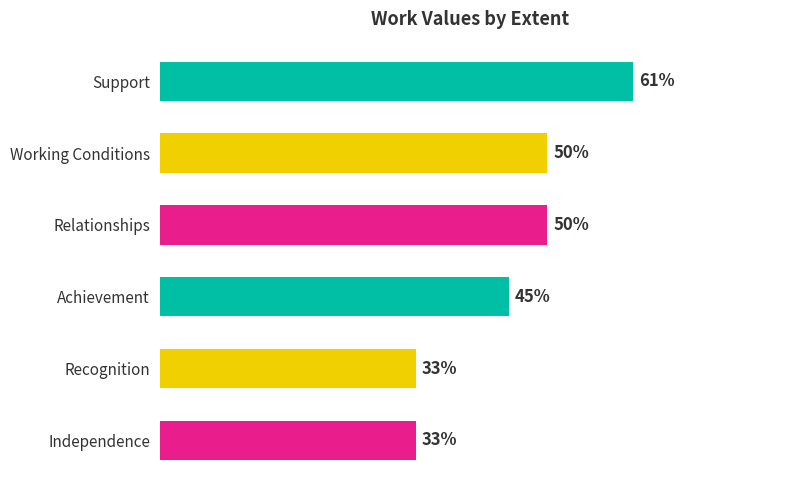

Between Relationships and Recognition, which is larger?

Relationships